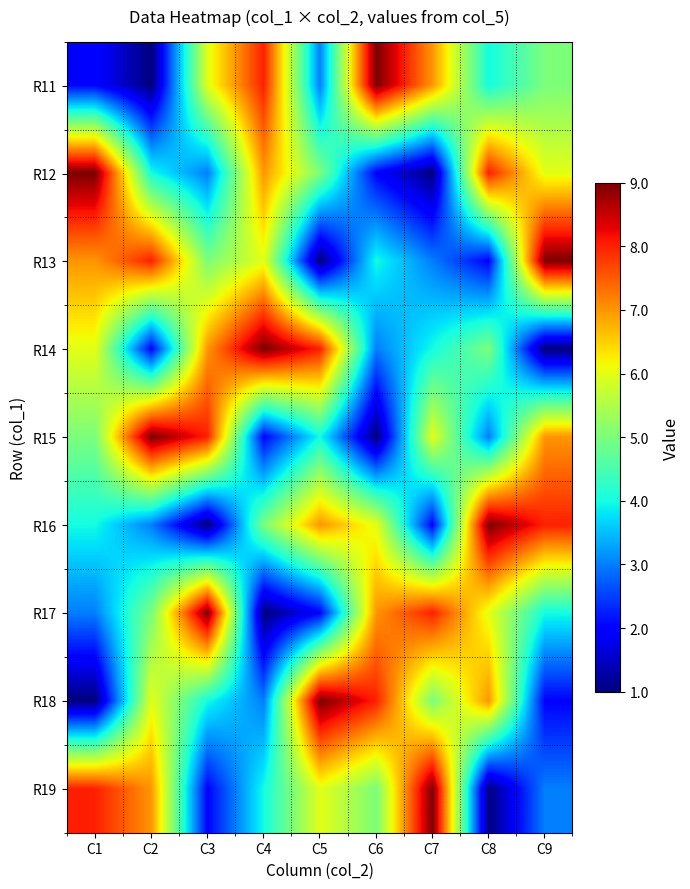

Reading left to right, extract all data points from this chart.

R11: C1=2	C2=1	C3=6	C4=8	C5=3	C6=9	C7=7	C8=4	C9=5
R12: C1=9	C2=4	C3=3	C4=7	C5=5	C6=2	C7=1	C8=8	C9=6
R13: C1=7	C2=8	C3=5	C4=6	C5=1	C6=4	C7=3	C8=2	C9=9
R14: C1=6	C2=2	C3=7	C4=9	C5=8	C6=3	C7=4	C8=5	C9=1
R15: C1=5	C2=9	C3=8	C4=2	C5=4	C6=1	C7=6	C8=3	C9=7
R16: C1=4	C2=3	C3=1	C4=5	C5=7	C6=6	C7=2	C8=9	C9=8
R17: C1=3	C2=5	C3=9	C4=1	C5=2	C6=7	C7=8	C8=6	C9=4
R18: C1=1	C2=6	C3=4	C4=3	C5=9	C6=8	C7=5	C8=7	C9=2
R19: C1=8	C2=7	C3=2	C4=4	C5=6	C6=5	C7=9	C8=1	C9=3